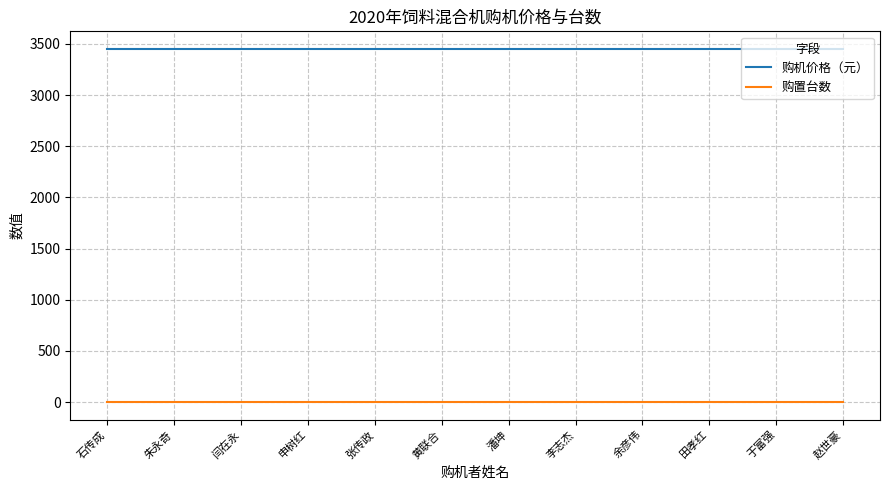

What is the minimum value for 购机价格（元）?

3450